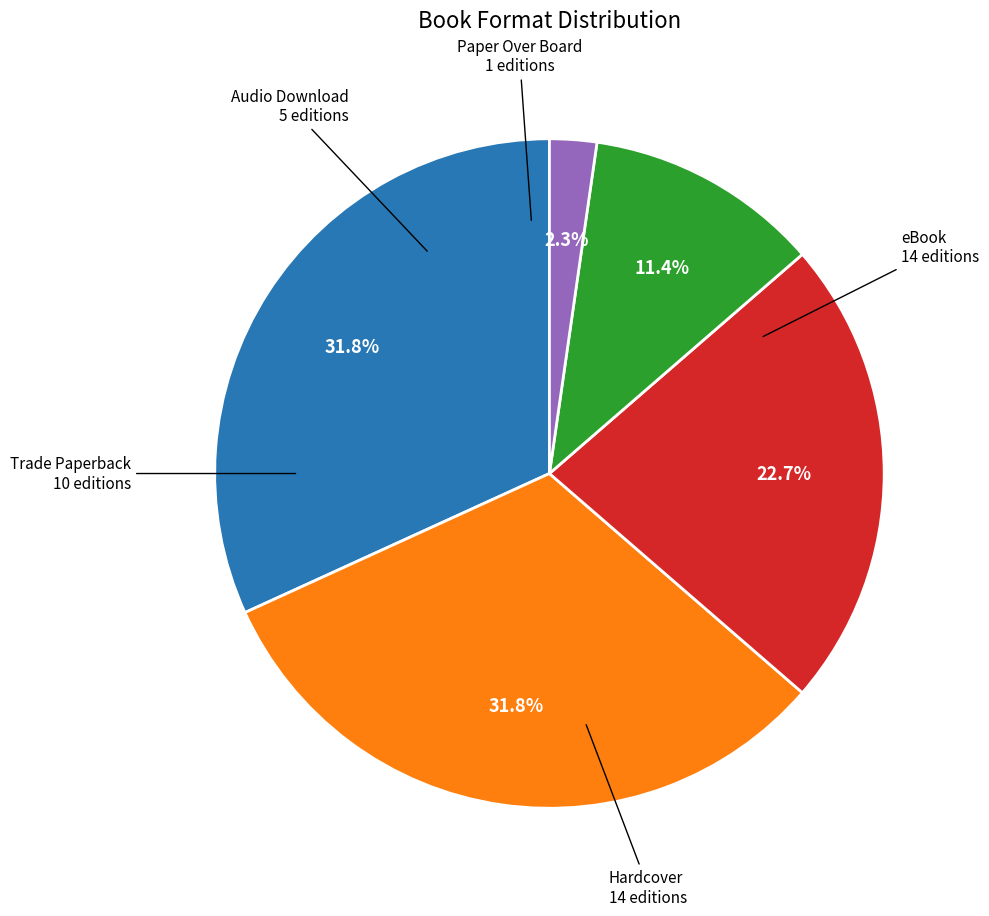

Is there any slice that represents more than half of the pie?

No